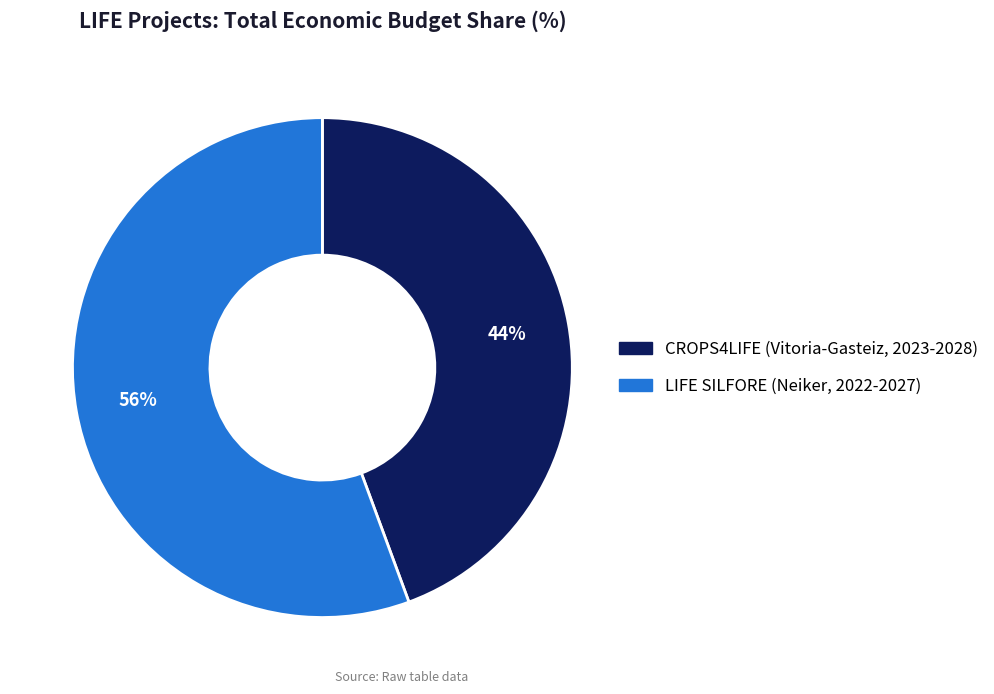

To the nearest percent, what percentage of the pie is LIFE SILFORE (Neiker, 2022-2027)?

56%